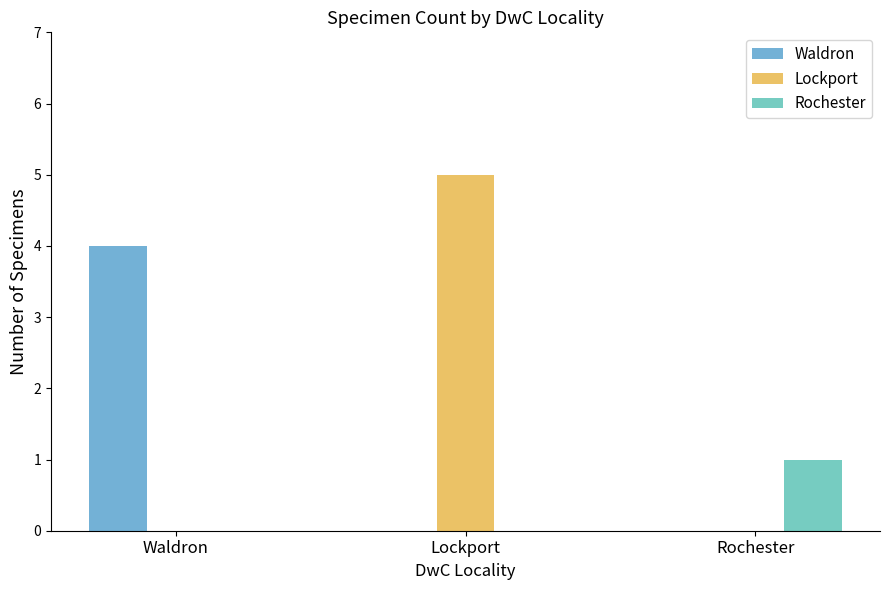

What is the approximate value of Rochester at Rochester?

1